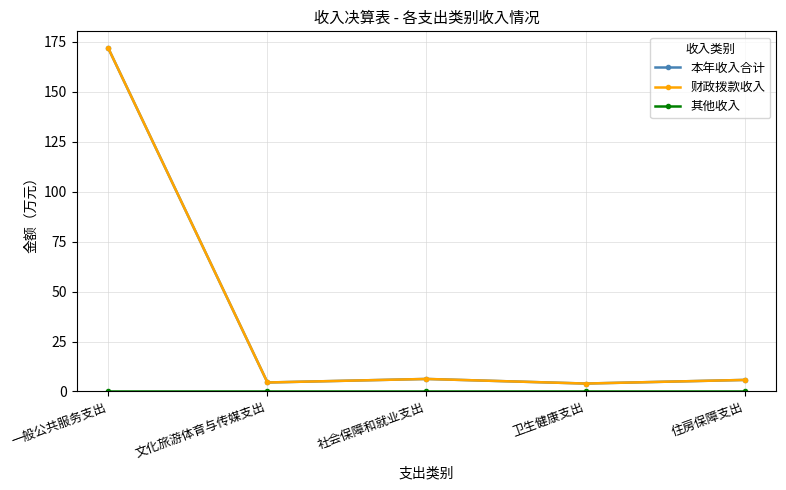

Reading left to right, list all the values displayed in this chart.

本年收入合计: 171.6	4.5	6.3	4.0	5.8
财政拨款收入: 171.6	4.5	6.3	4.0	5.8
其他收入: 0.0	0.0	0.0	0.0	0.0